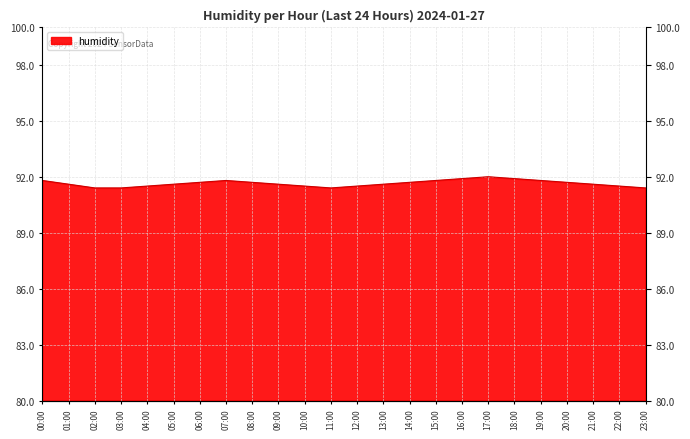

How many points are higher than both their immediate neighbors (excluding endpoints)?

2